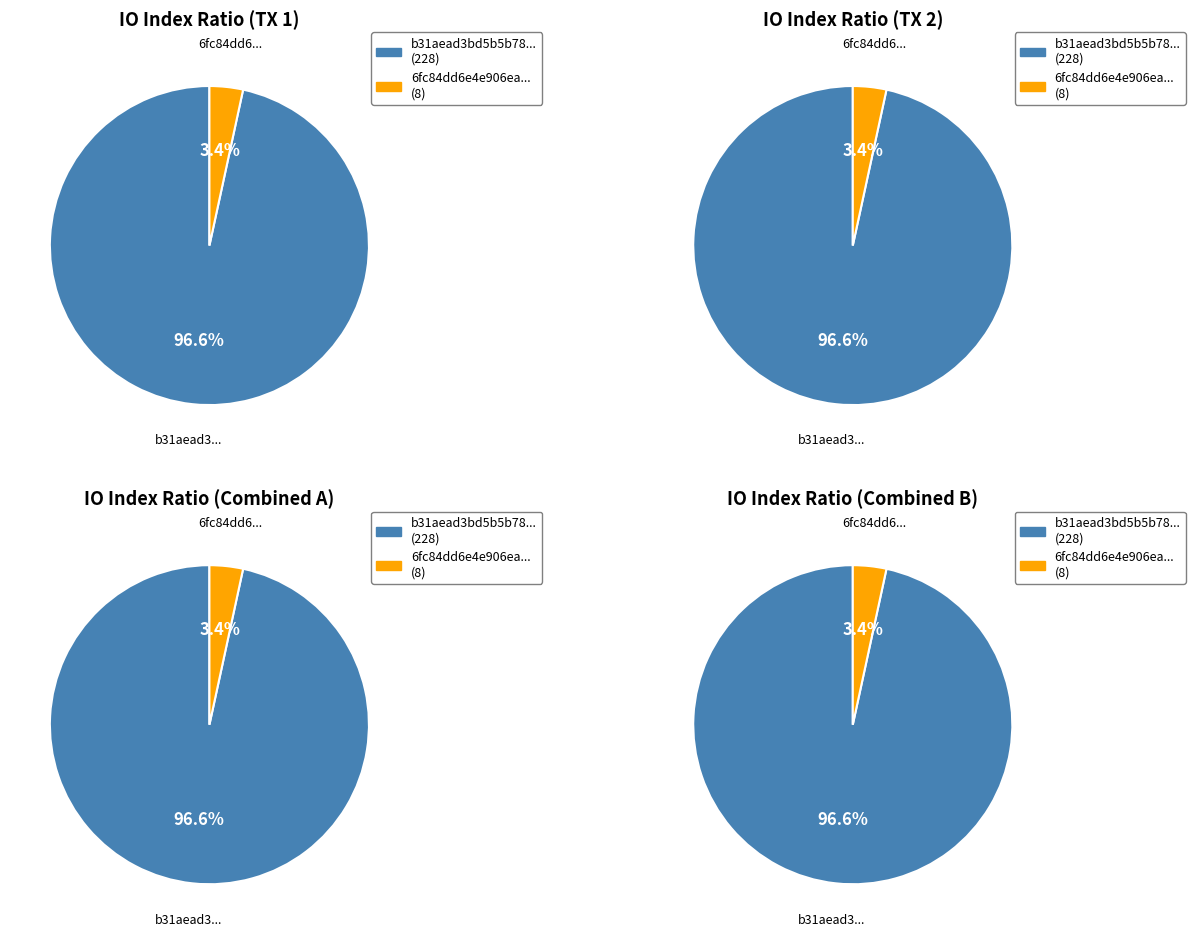

Is it true that 1 is 3% of the pie?

True